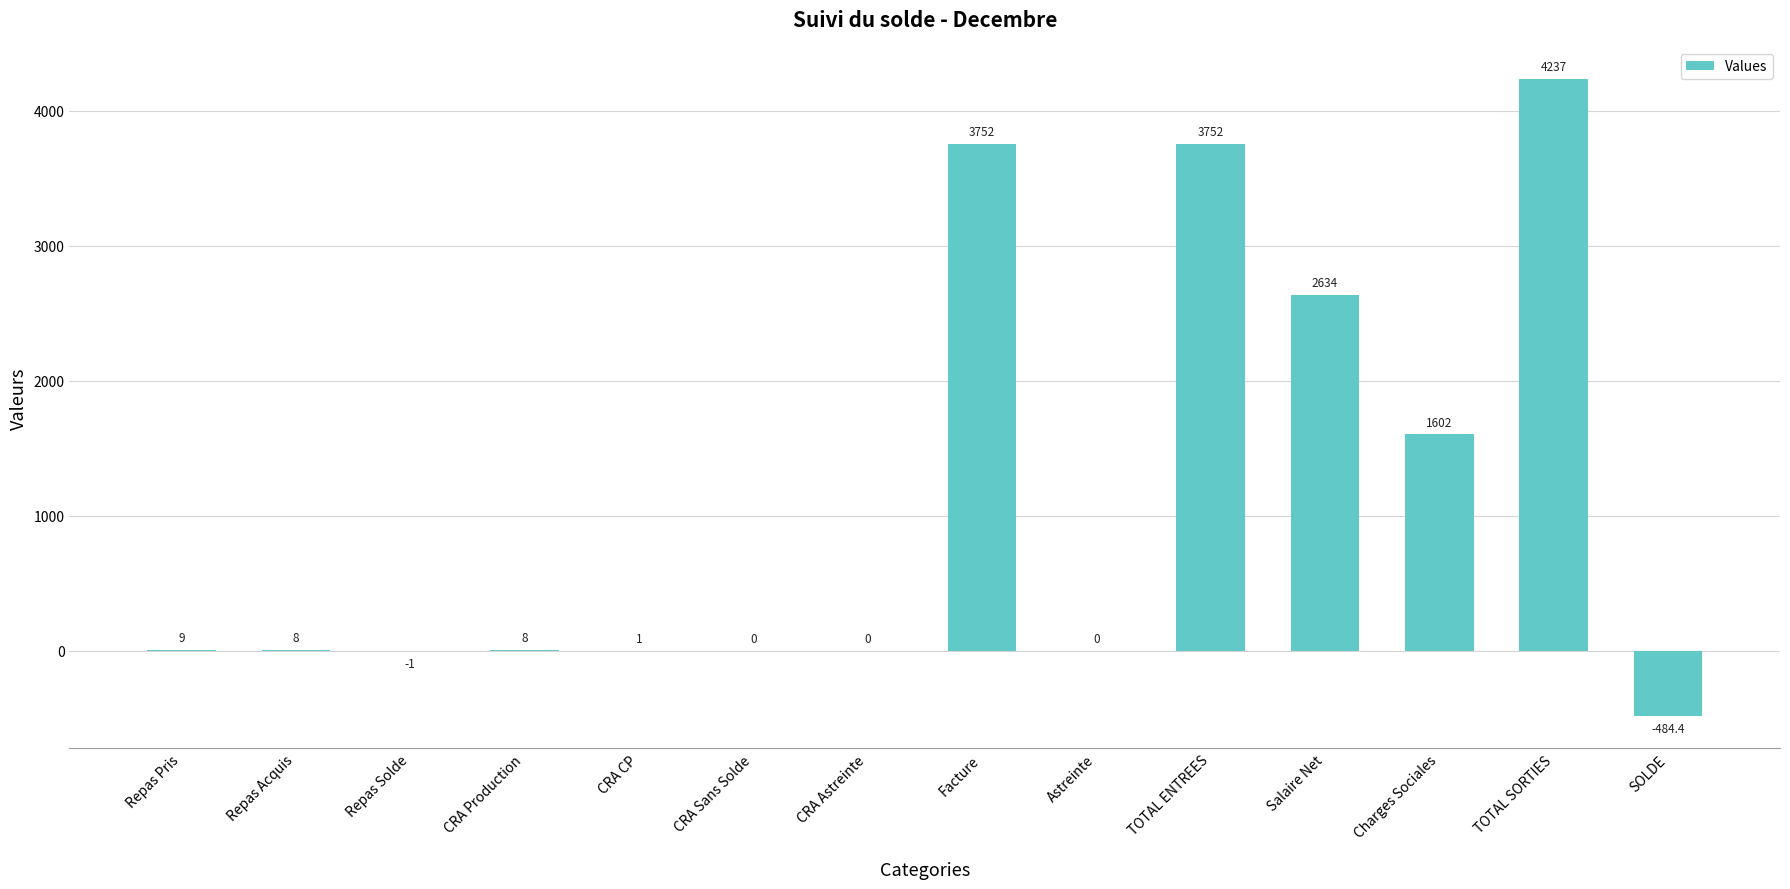

Reading left to right, list all the values displayed in this chart.

Repas Pris=9.0	Repas Acquis=8.0	Repas Solde=-1.0	CRA Production=8.0	CRA CP=1.0	CRA Sans Solde=0.0	CRA Astreinte=0.0	Facture=3752.2	Astreinte=0.0	TOTAL ENTREES=3752.2	Salaire Net=2634.3	Charges Sociales=1602.3	TOTAL SORTIES=4236.6	SOLDE=-484.4